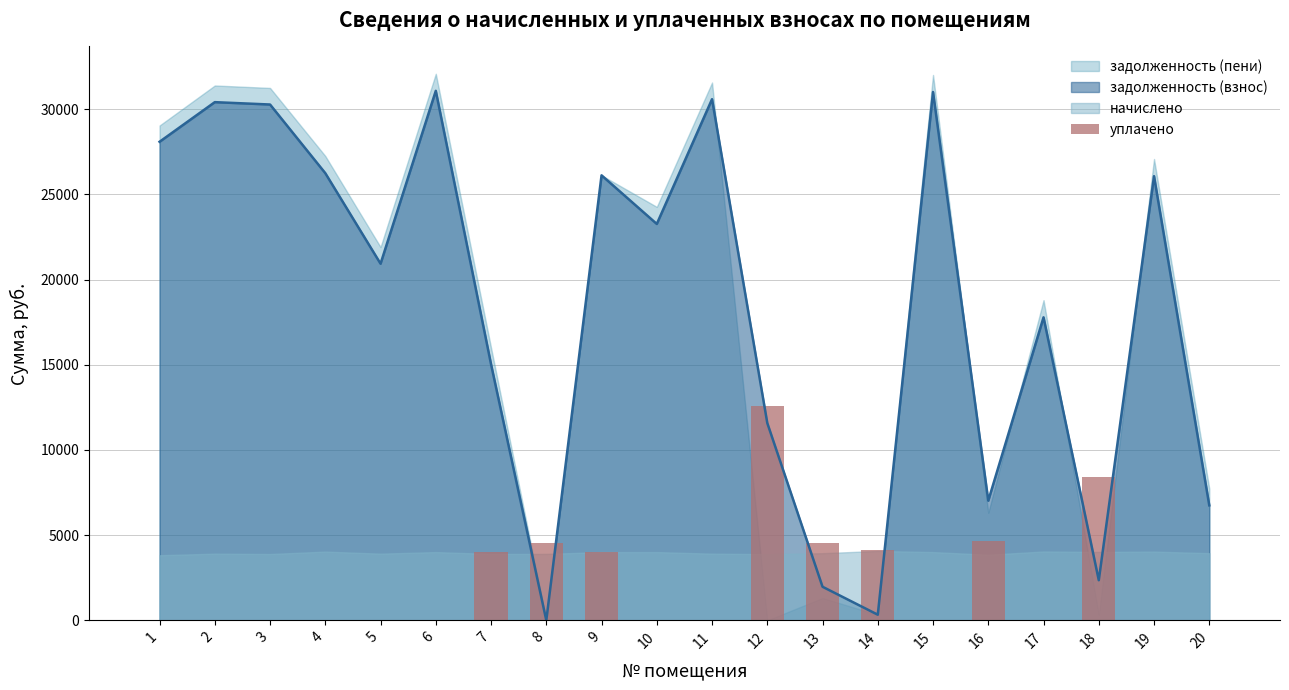

Reading right to left, transcribe all the data shown in this chart.

0.0	0.0	8402.6	0.0	4658.1	0.0	4098.5	4516.8	12573.0	0.0	0.0	4007.3	4535.1	4000.0	0.0	0.0	0.0	0.0	0.0	0.0